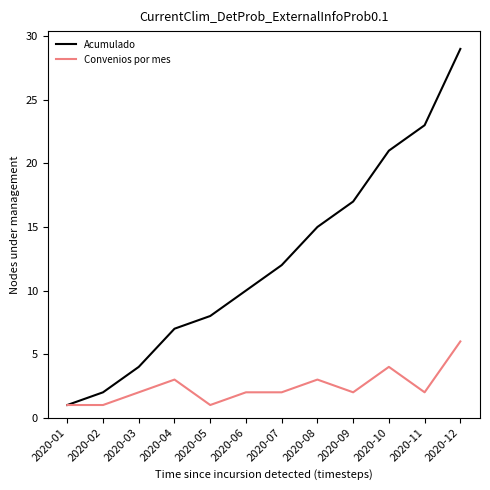

Reading left to right, transcribe all the data shown in this chart.

Acumulado: 1	2	4	7	8	10	12	15	17	21	23	29
Convenios por mes: 1	1	2	3	1	2	2	3	2	4	2	6